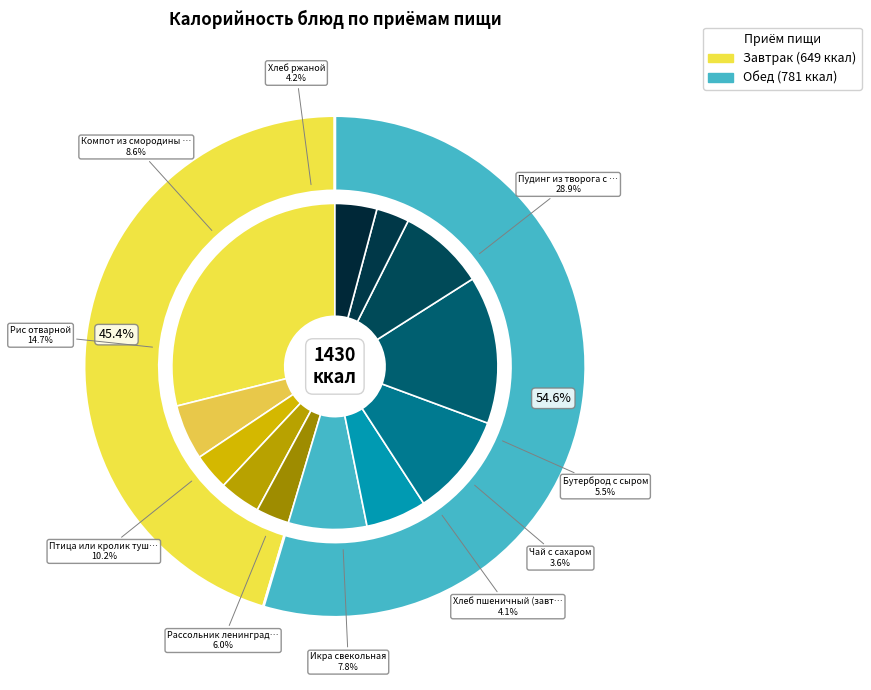

What is the change in value from Пудинг из творога с молокм сгущенным to Яблоки?

-366.6